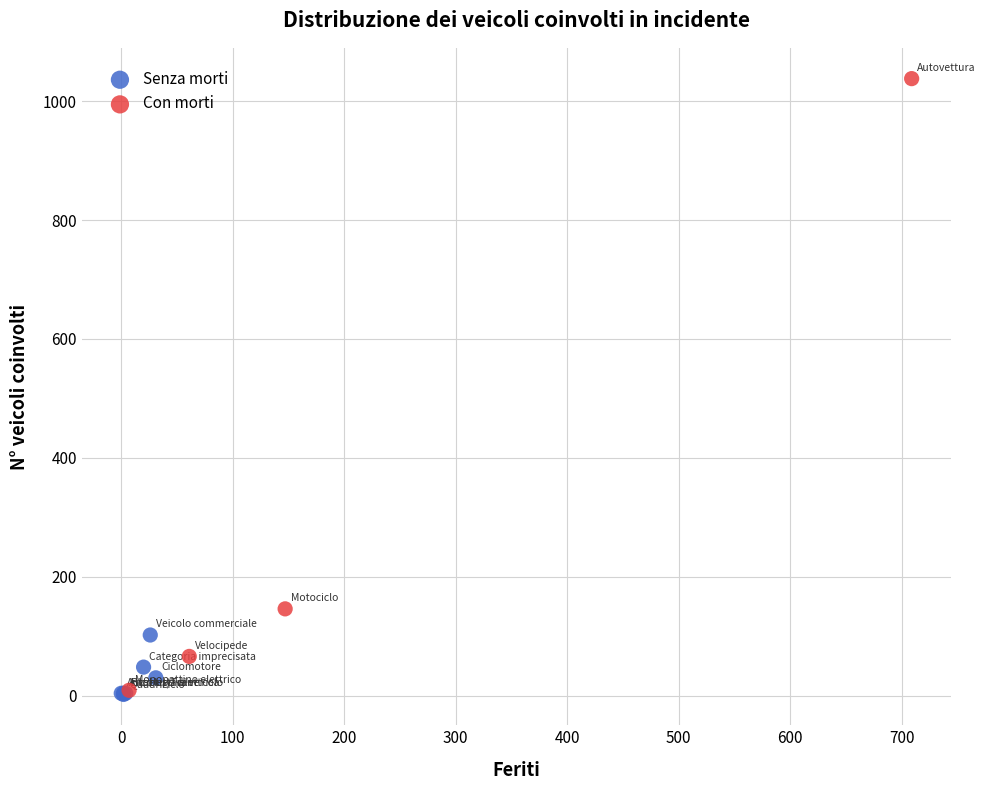

Which series reaches the maximum Y coordinate?

Con morti